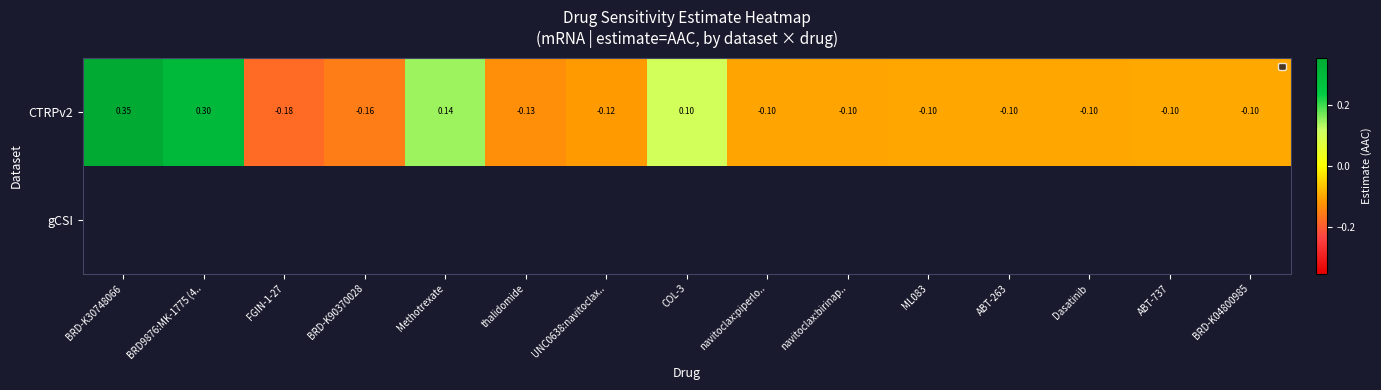

At which category does the chart reach its peak across all series?

BRD-K30748066